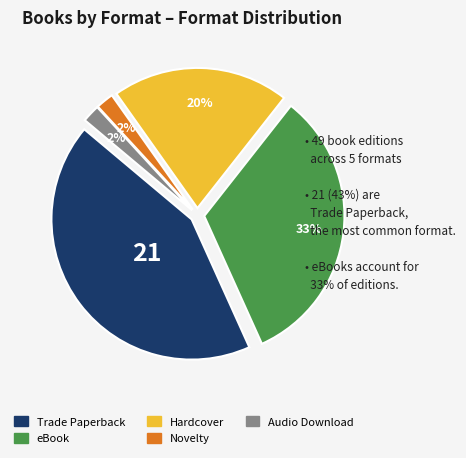

Between Trade Paperback and eBook, which is larger?

Trade Paperback